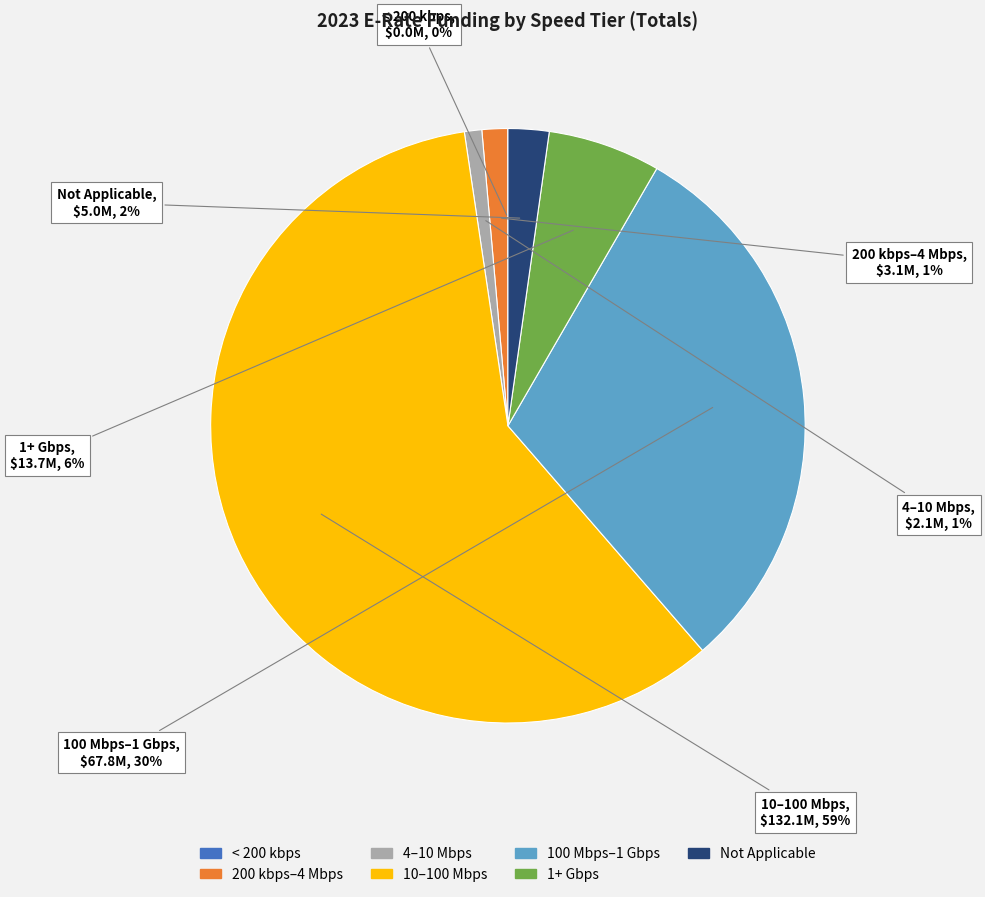

What is the largest slice in the pie chart?

10–100 Mbps